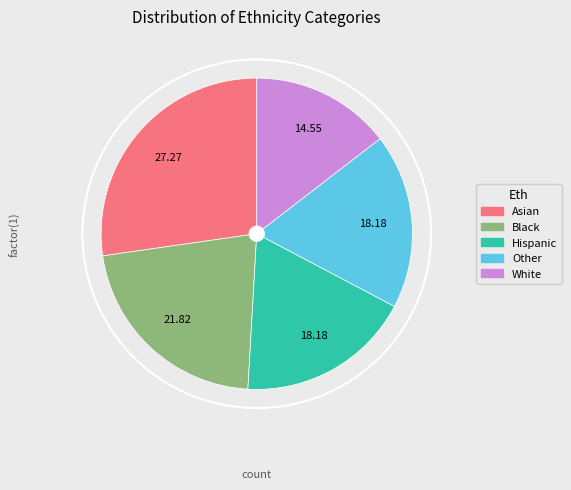

Between Black and Hispanic, which is larger?

Black